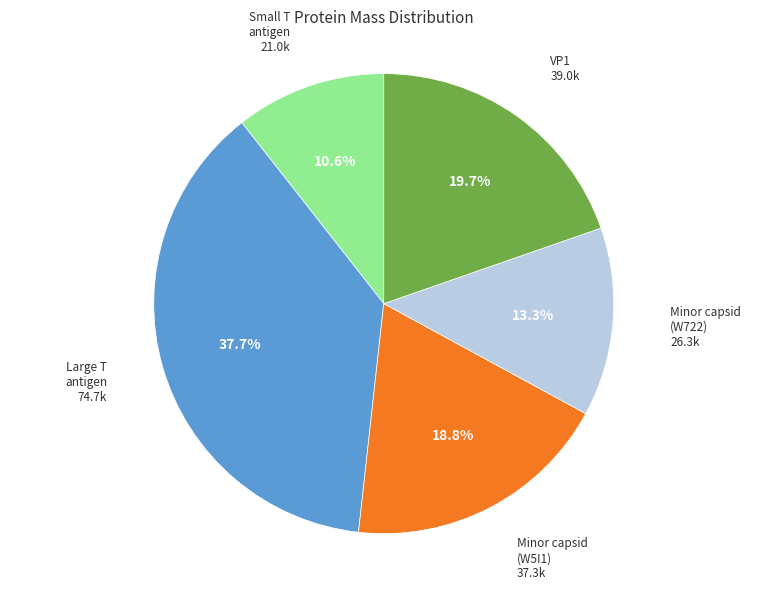

Is there any slice that represents more than half of the pie?

No